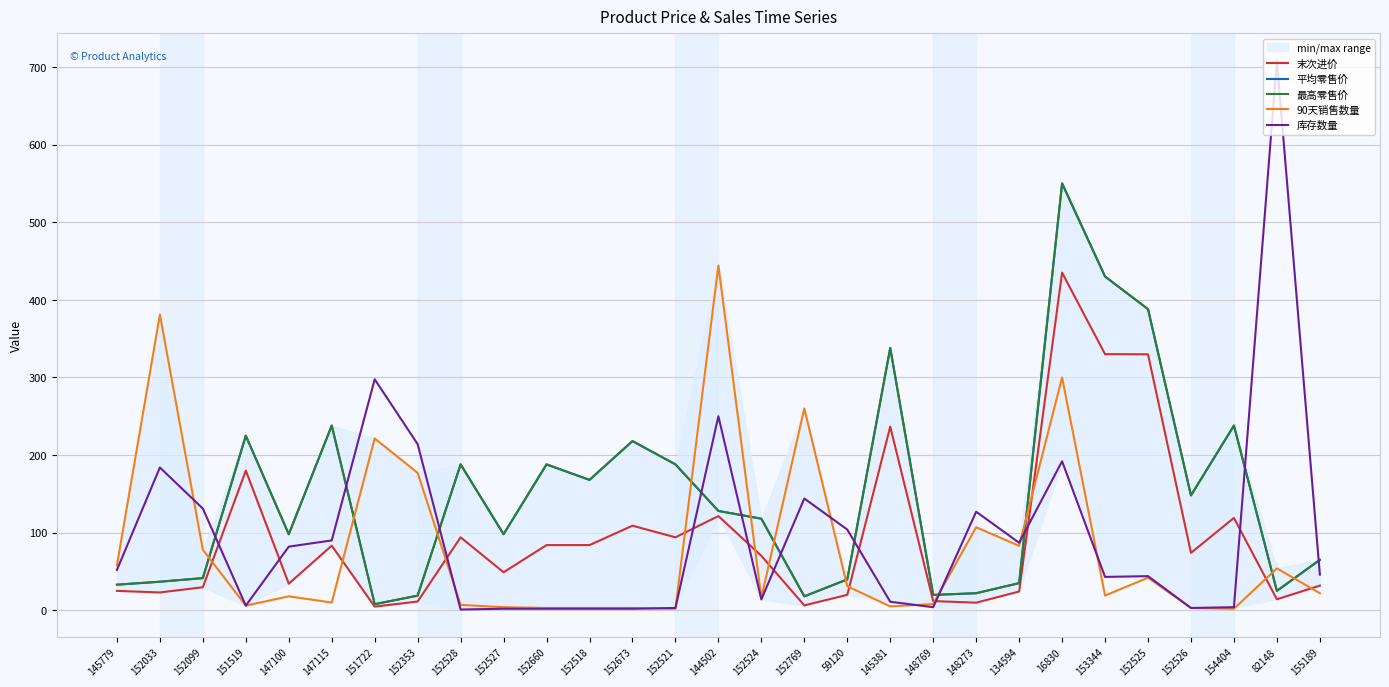

At how many categories does at least one series exceed 355?

6